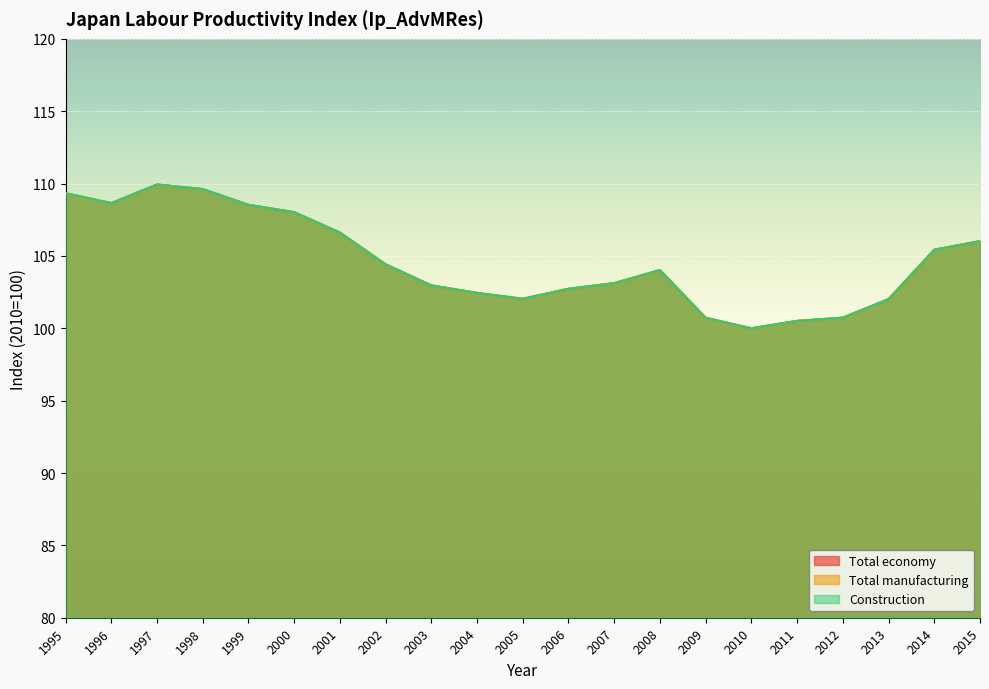

Where is Total manufacturing nearest to the value 104?

2008